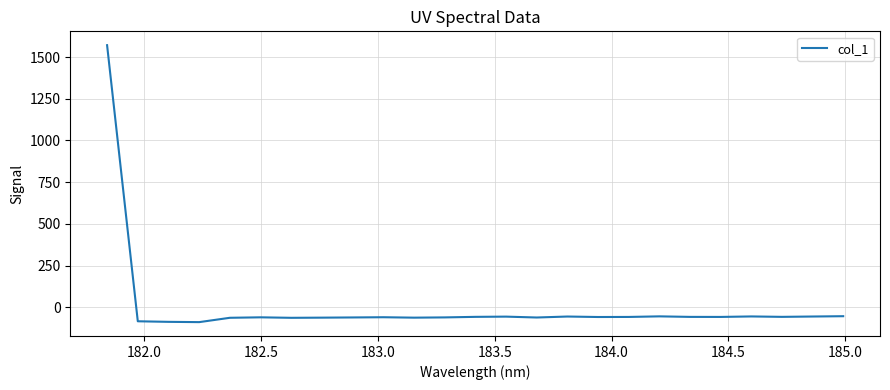

What is the maximum value shown in the chart?

1571.2